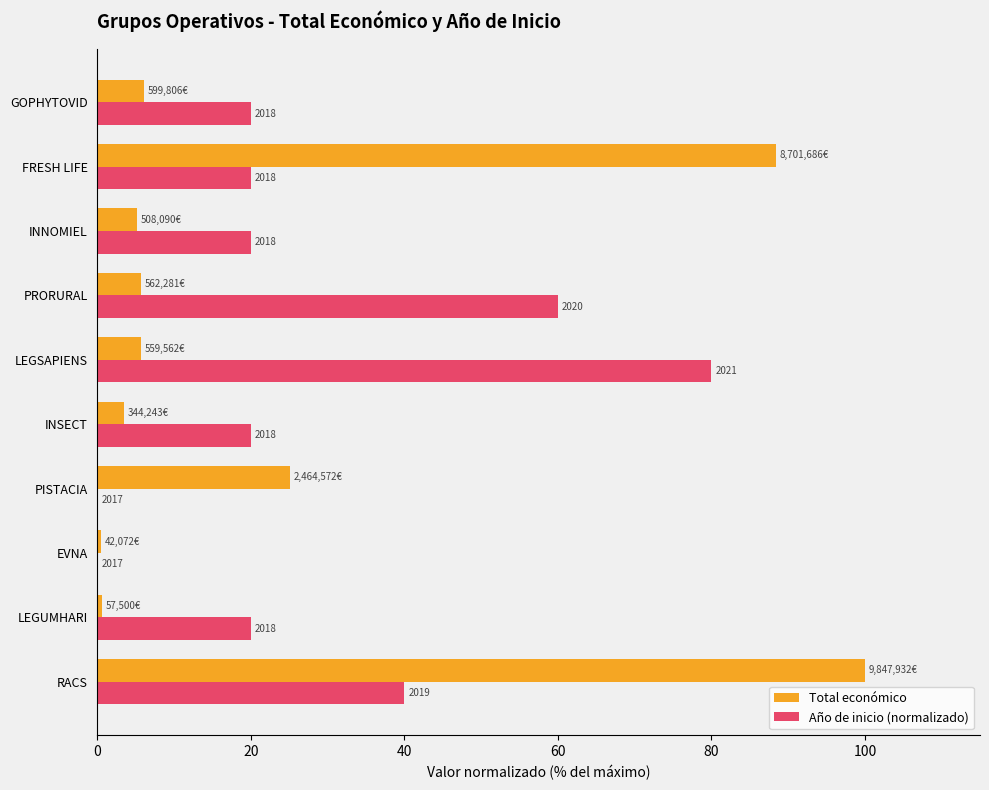

What are all the series names shown in the legend?

Total económico, Año de inicio (normalizado)